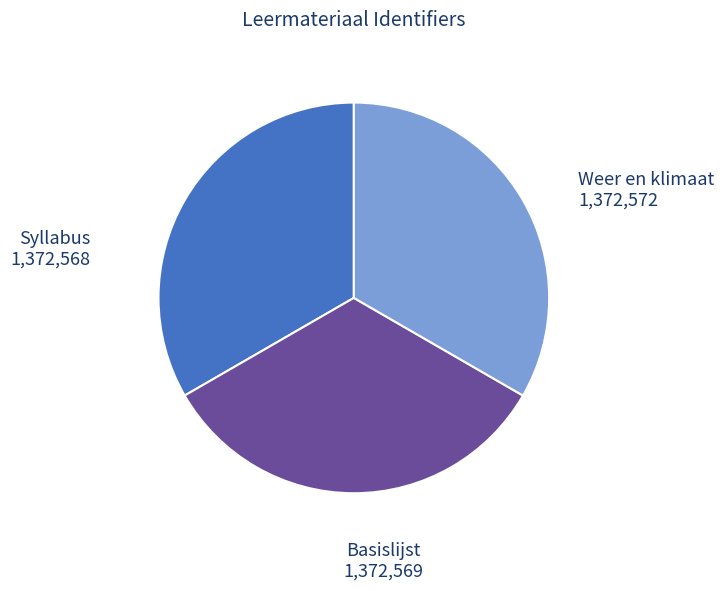

Count the number of slices in the pie.

3